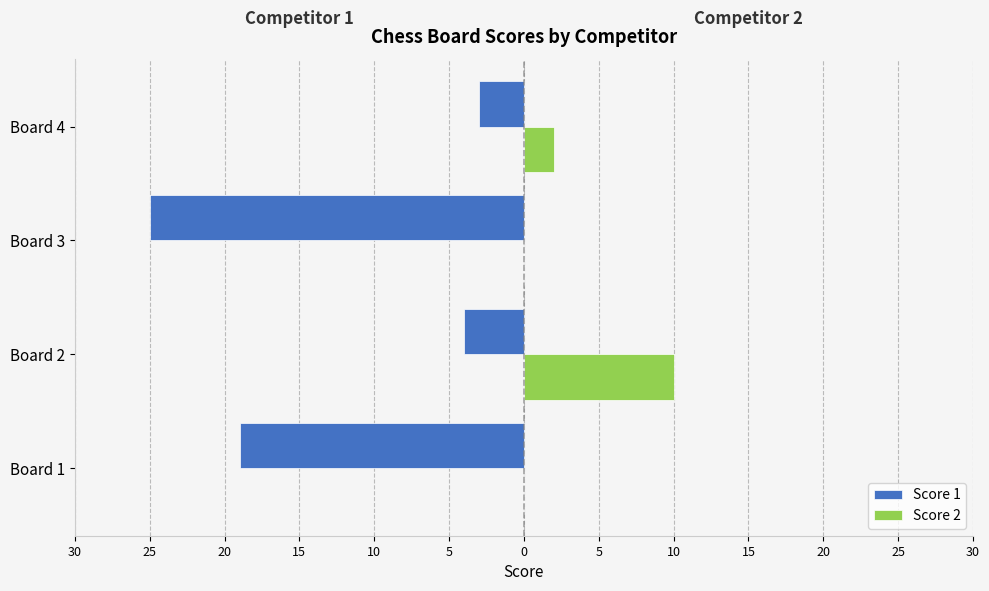

What are all the series names shown in the legend?

Score 1, Score 2